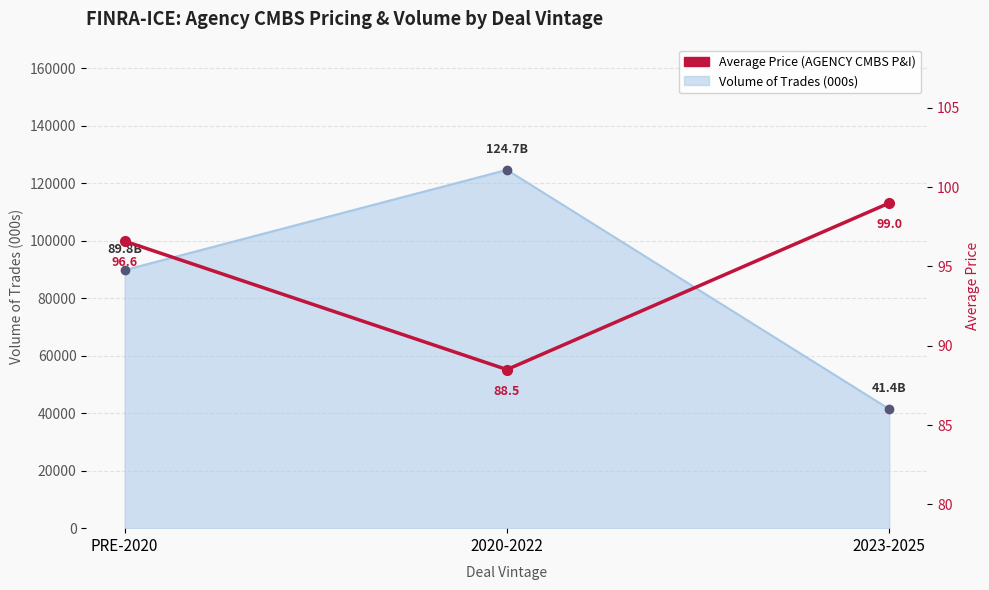

What is the label of the 1st point from the left?

PRE-2020